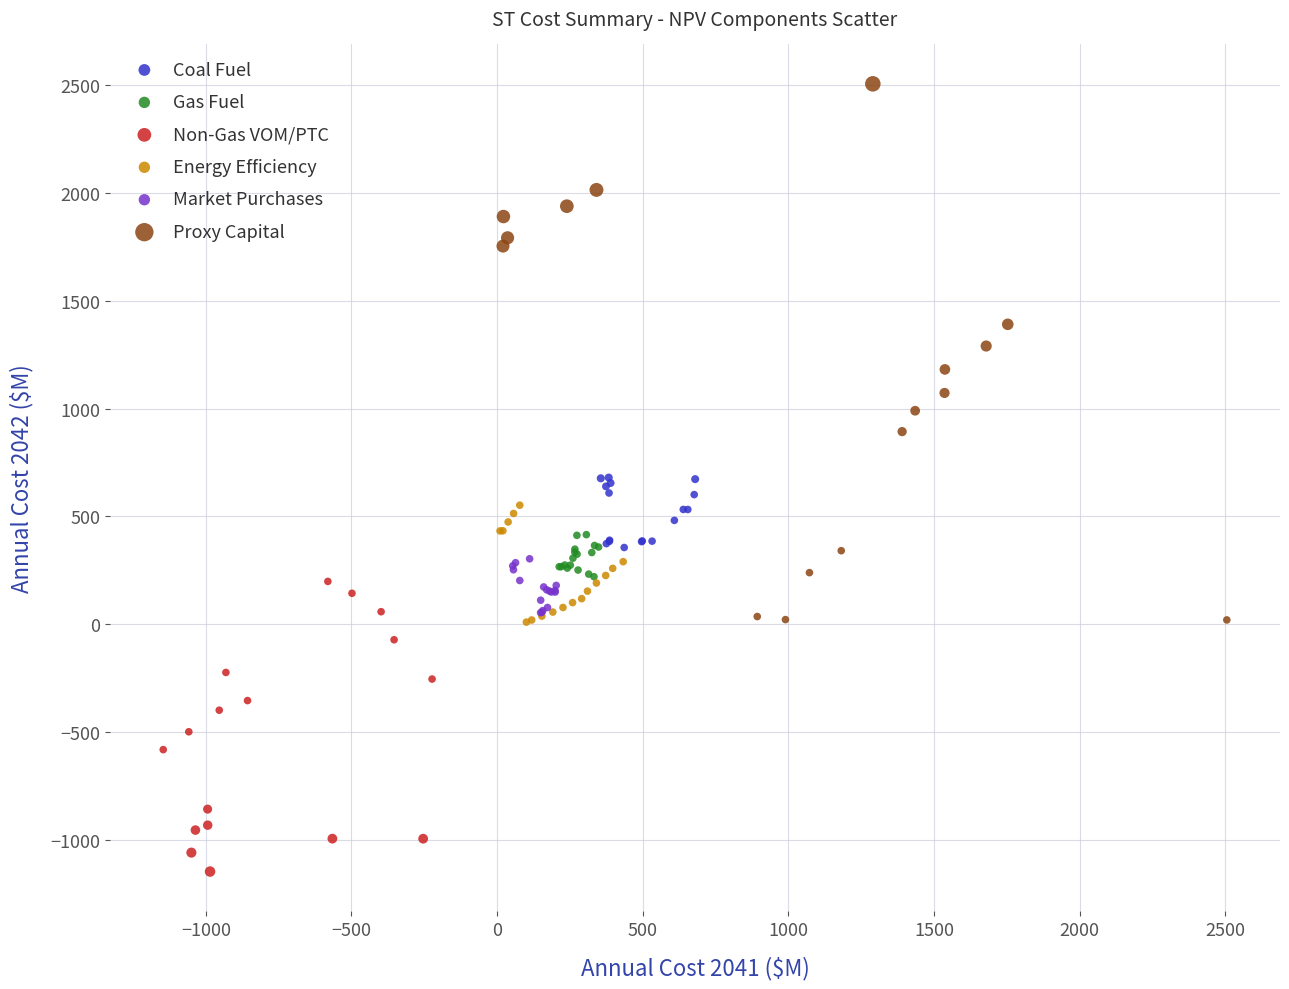

Which series has the largest Y range (max minus min)?

Proxy Capital